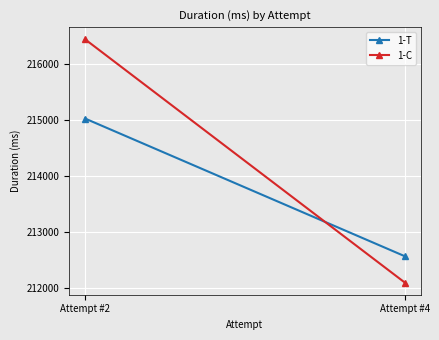

What is the value of the 1-C point at the 1st from the left?

216445